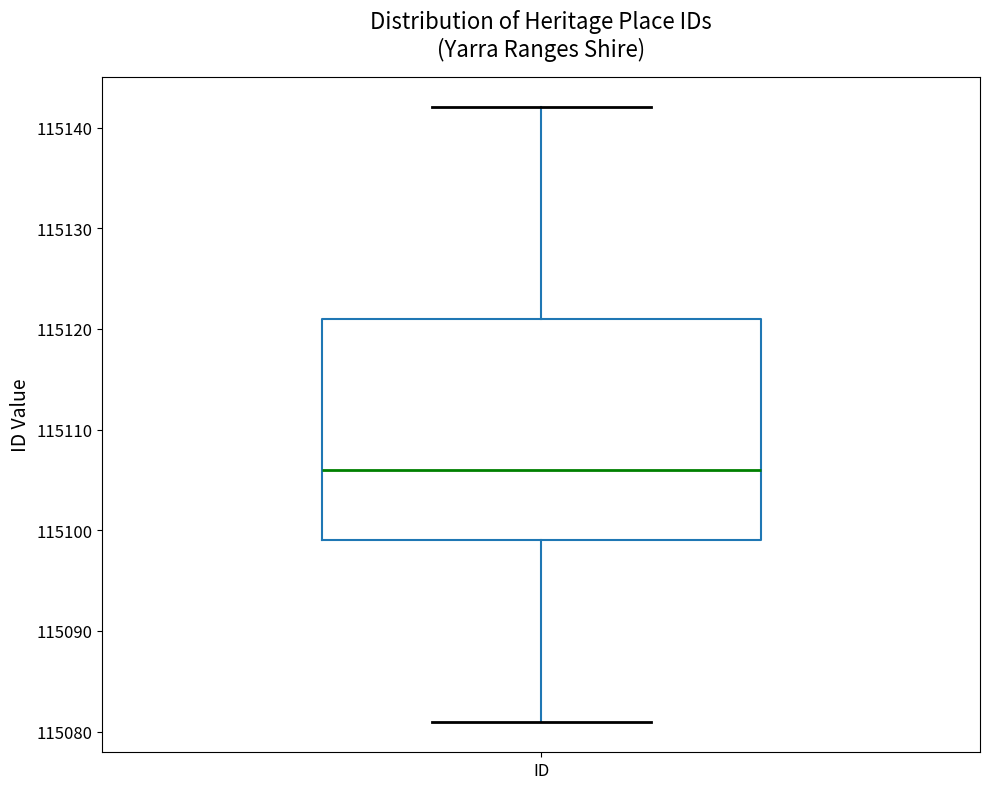

Transcribe this box plot: give where the median line is, the range the box spans, and where the two whiskers end, as read against the y-axis. The values are not printed on the chart, so give them approximately, as read against the axis.

median 115106, box 115099 to 115121, whiskers 115081 to 115142